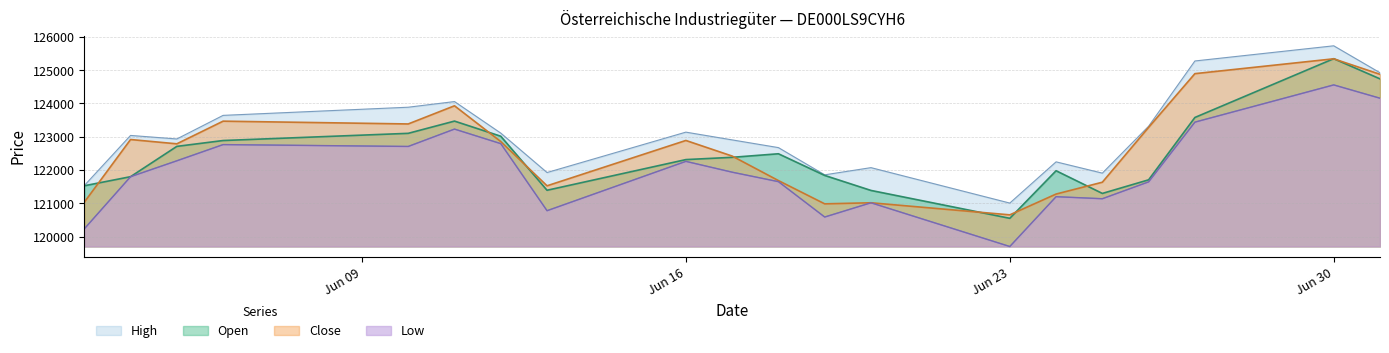

What is the highest value of the Open series?

125346